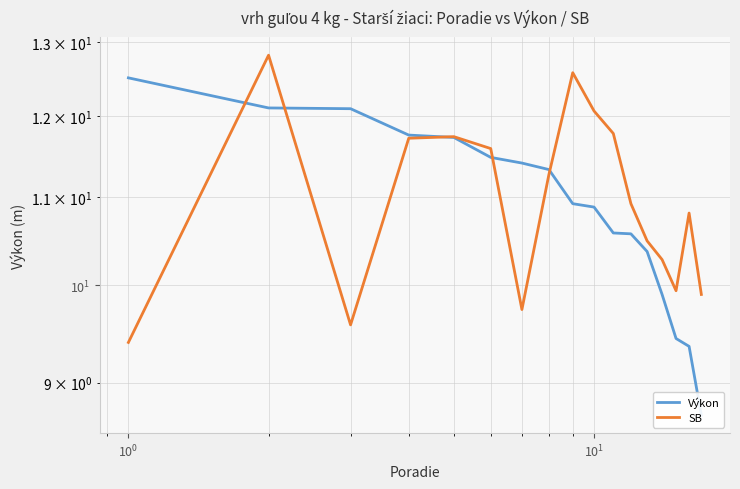

Reading right to left, transcribe all the data shown in this chart.

Výkon: 8.7	9.4	9.4	9.9	10.4	10.6	10.6	10.9	10.9	11.3	11.4	11.5	11.7	11.8	12.1	12.1	12.5
SB: 9.9	10.8	9.9	10.3	10.5	10.9	11.8	12.1	12.6	11.3	9.7	11.6	11.7	11.7	9.6	12.8	9.4